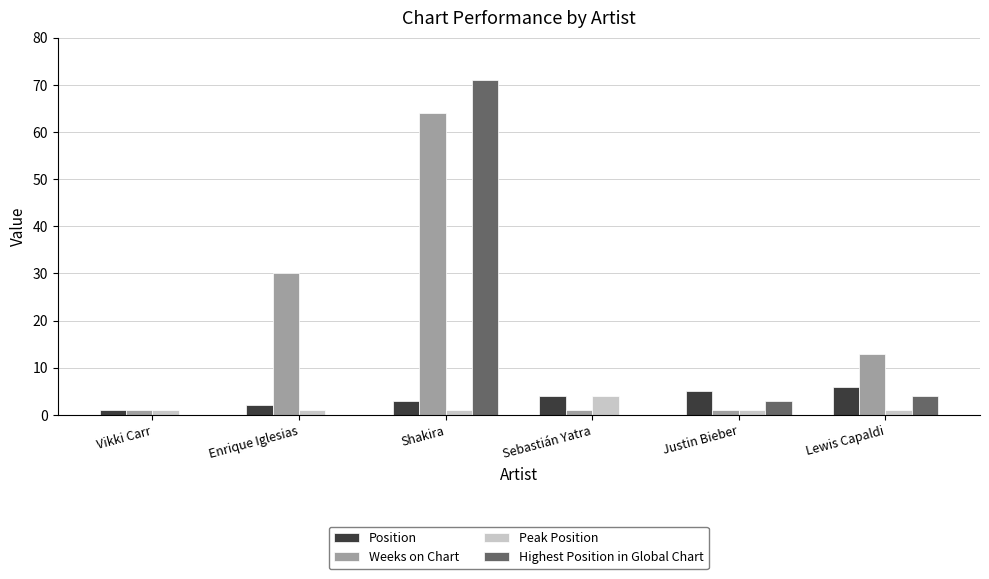

At which category is the sum across all series the highest?

Shakira